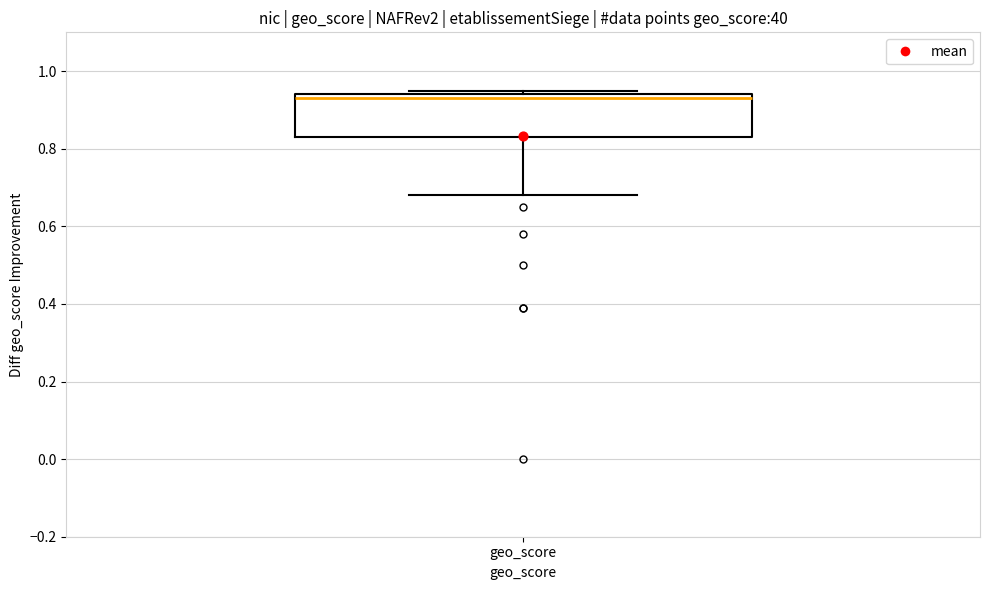

Read this box plot against the y-axis: the position of the median line, the range covered by the box, and the ends of both whiskers. The values are not printed on the chart, so give them approximately, as read against the axis.

median 0.94 (just below the box's upper edge), box 0.84 to 0.94, whiskers 0.68 to 0.96